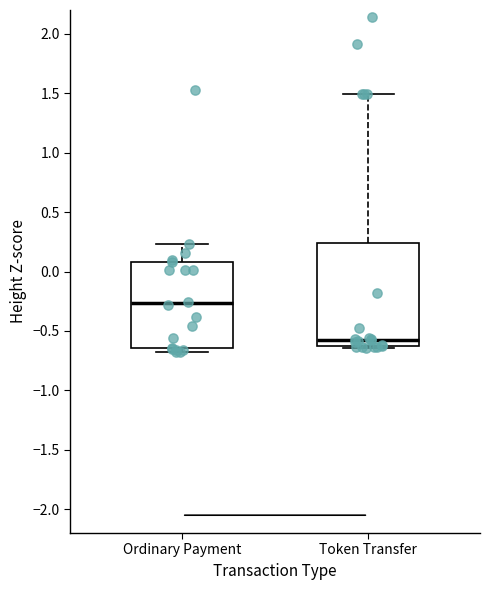

Reading left to right, transcribe this box plot: for each box, give where its median line is, the range the box spans, and where its two whiskers end, as read against the y-axis. The values are not printed on the chart, so give them approximately, as read against the axis.

Ordinary Payment: median -0.25, box -0.65 to 0.10, whiskers -0.70 to 0.25
Token Transfer: median -0.55, box -0.65 to 0.25, whiskers -0.65 (just below the box's lower edge) to 1.50